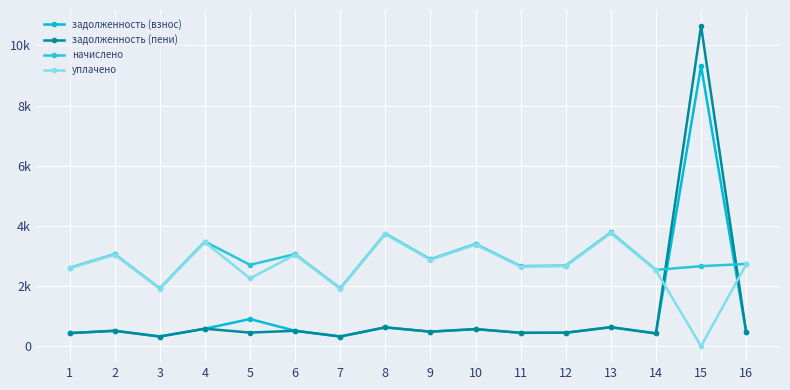

Is this an area chart (filled region under the line)?

No